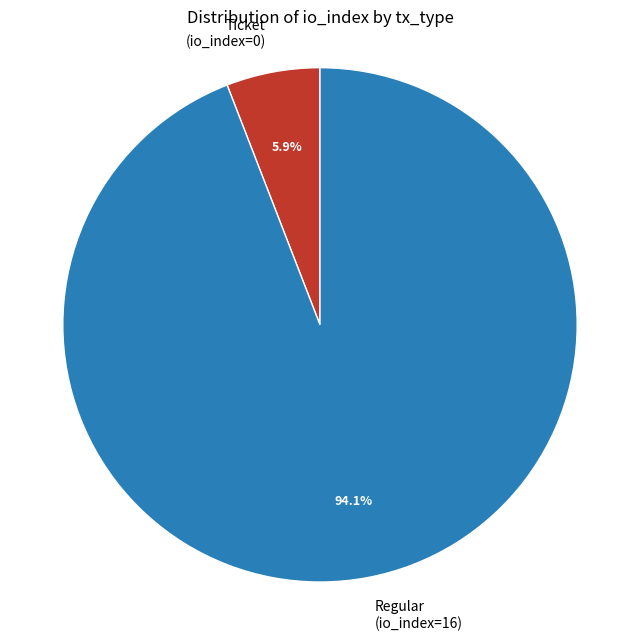

What is the total percentage of Ticket (io_index=0) and Regular (io_index=16)?

100.0%